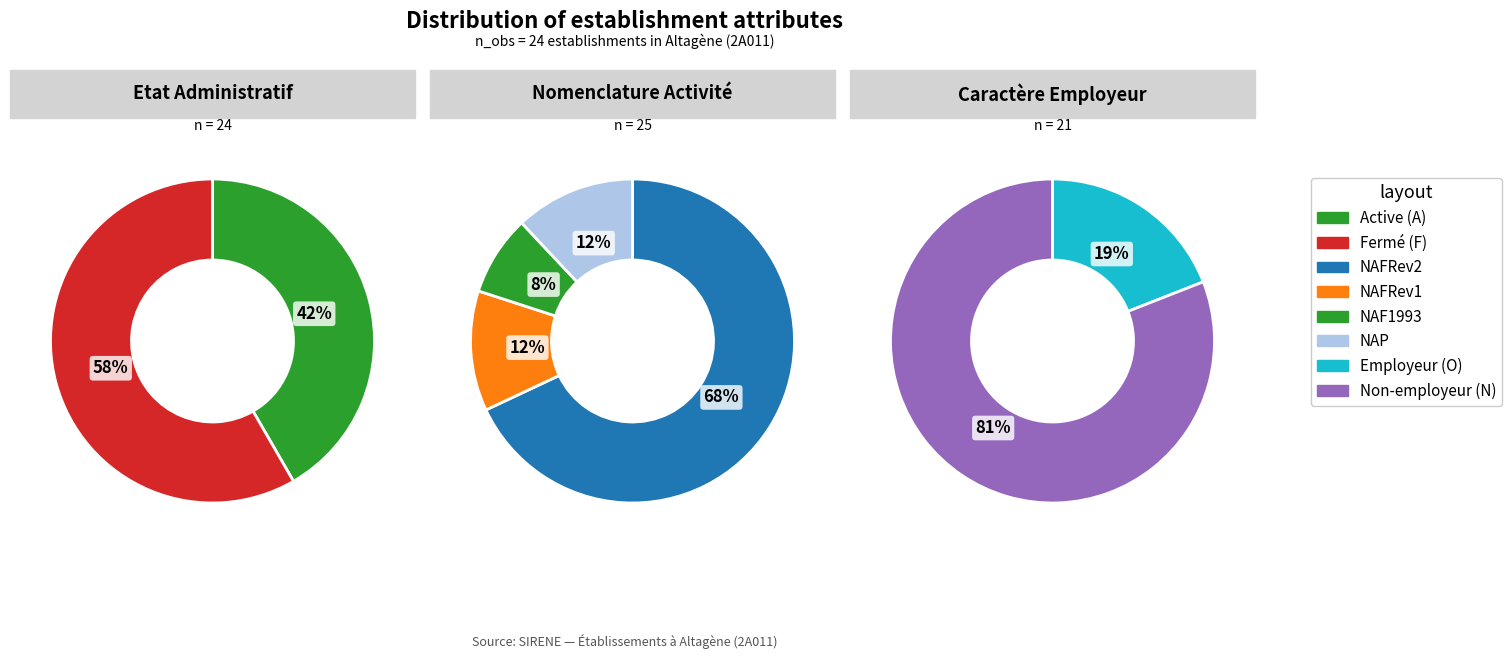

To the nearest percent, what is the average slice percentage?

50%